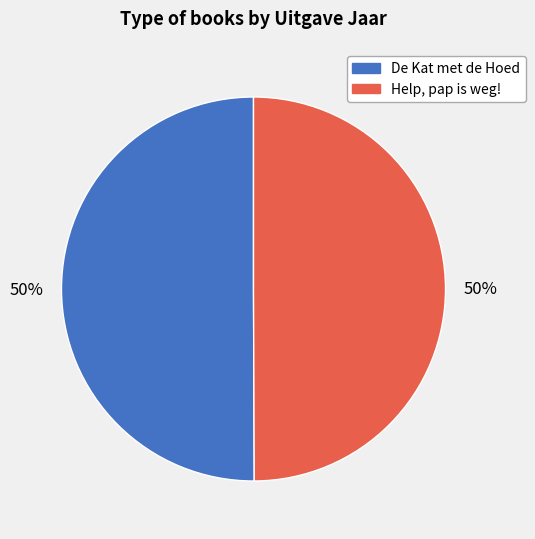

To the nearest percent, what portion does Help, pap is weg! represent?

50%